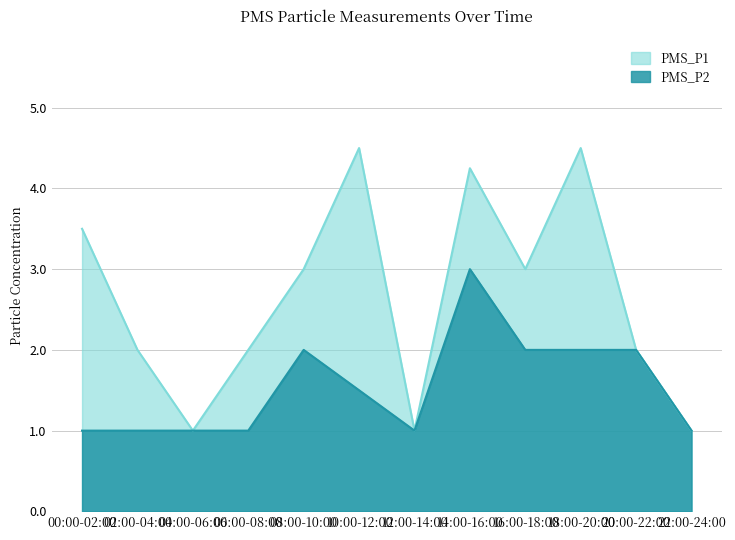

Which category has the highest value in the PMS_P2 series?

14:00-16:00